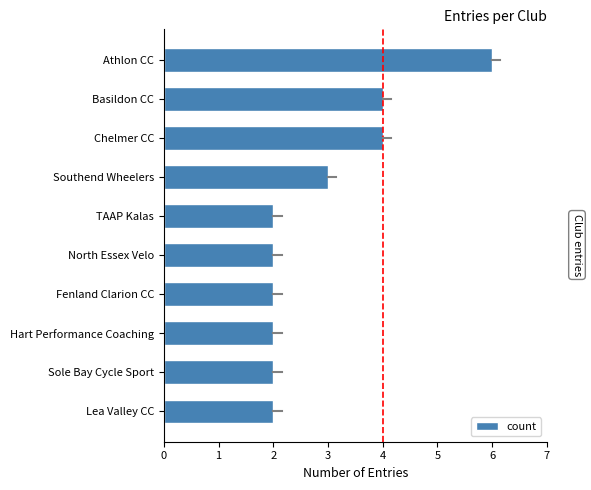

Reading bottom to top, list all the values displayed in this chart.

Lea Valley CC=2	Sole Bay Cycle Sport=2	Hart Performance Coaching=2	Fenland Clarion CC=2	North Essex Velo=2	TAAP Kalas=2	Southend Wheelers=3	Chelmer CC=4	Basildon CC=4	Athlon CC=6